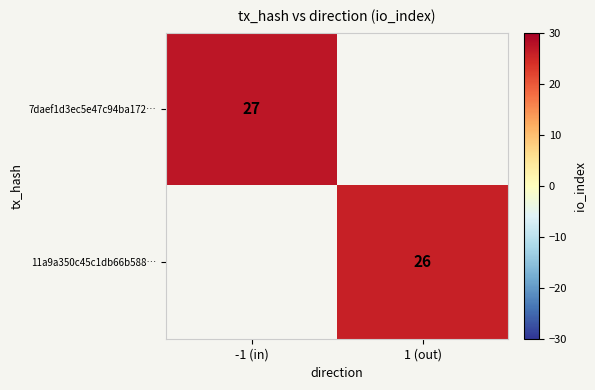

Is it true that 11a9a350c45c1db66b588… equals 33.9 at 1 (out)?

False